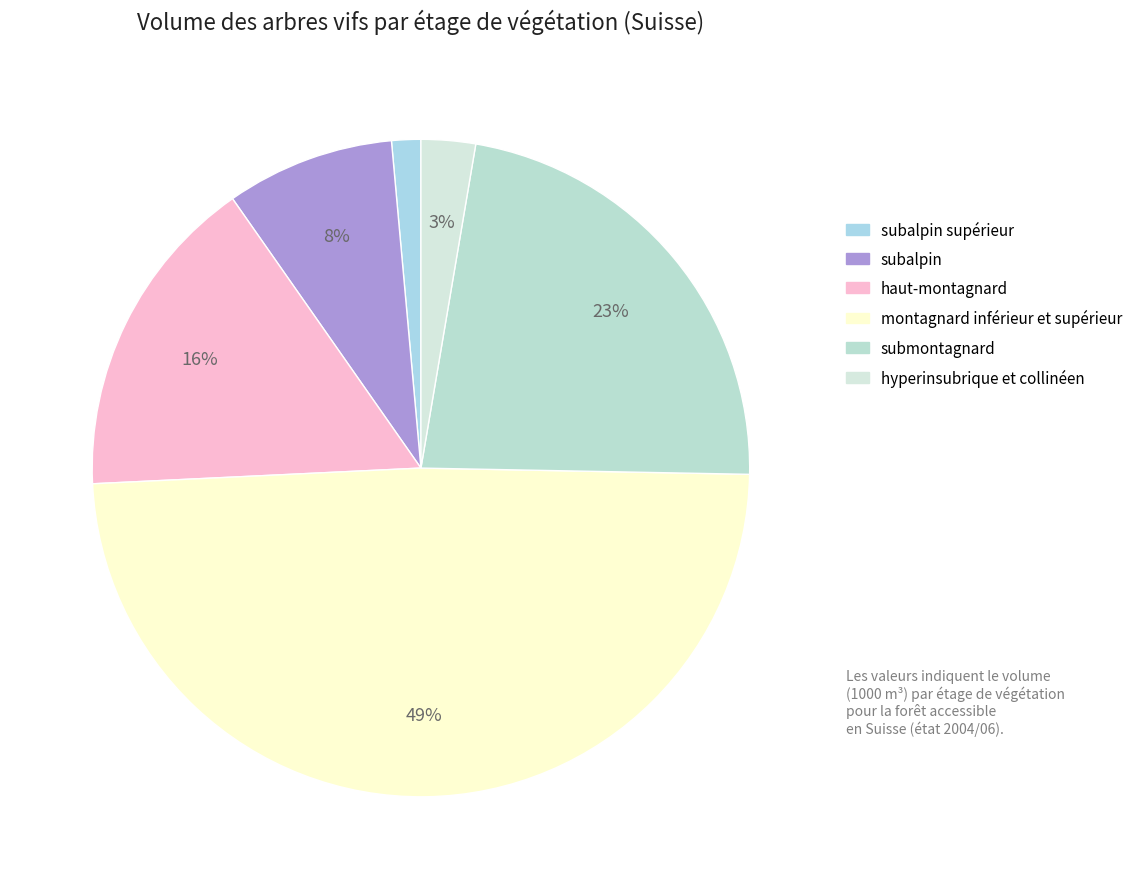

To the nearest percent, what is the difference between the largest and smallest slice percentages?

48%